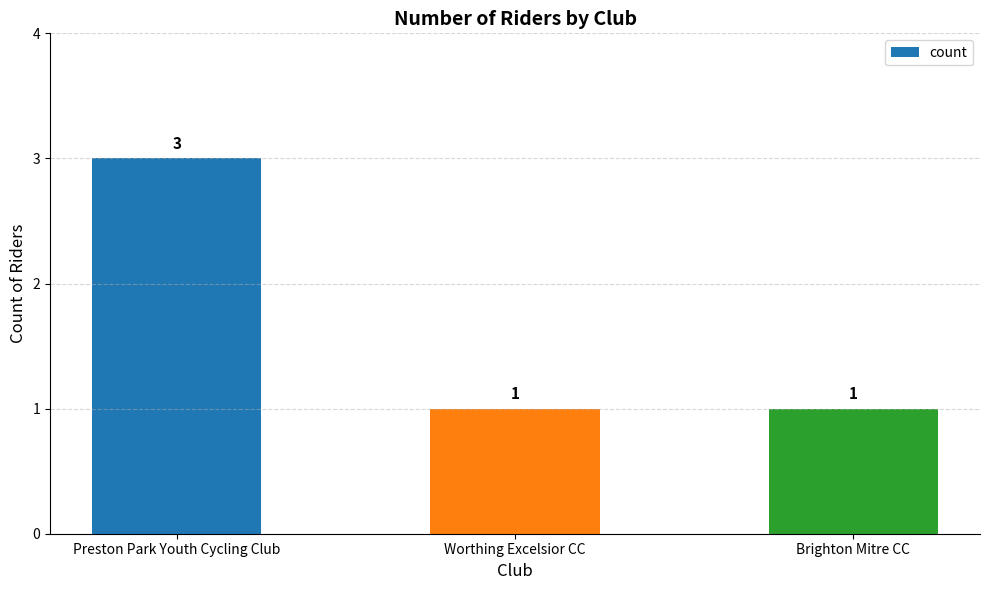

The value at Preston Park Youth Cycling Club is 1. True or false?

False